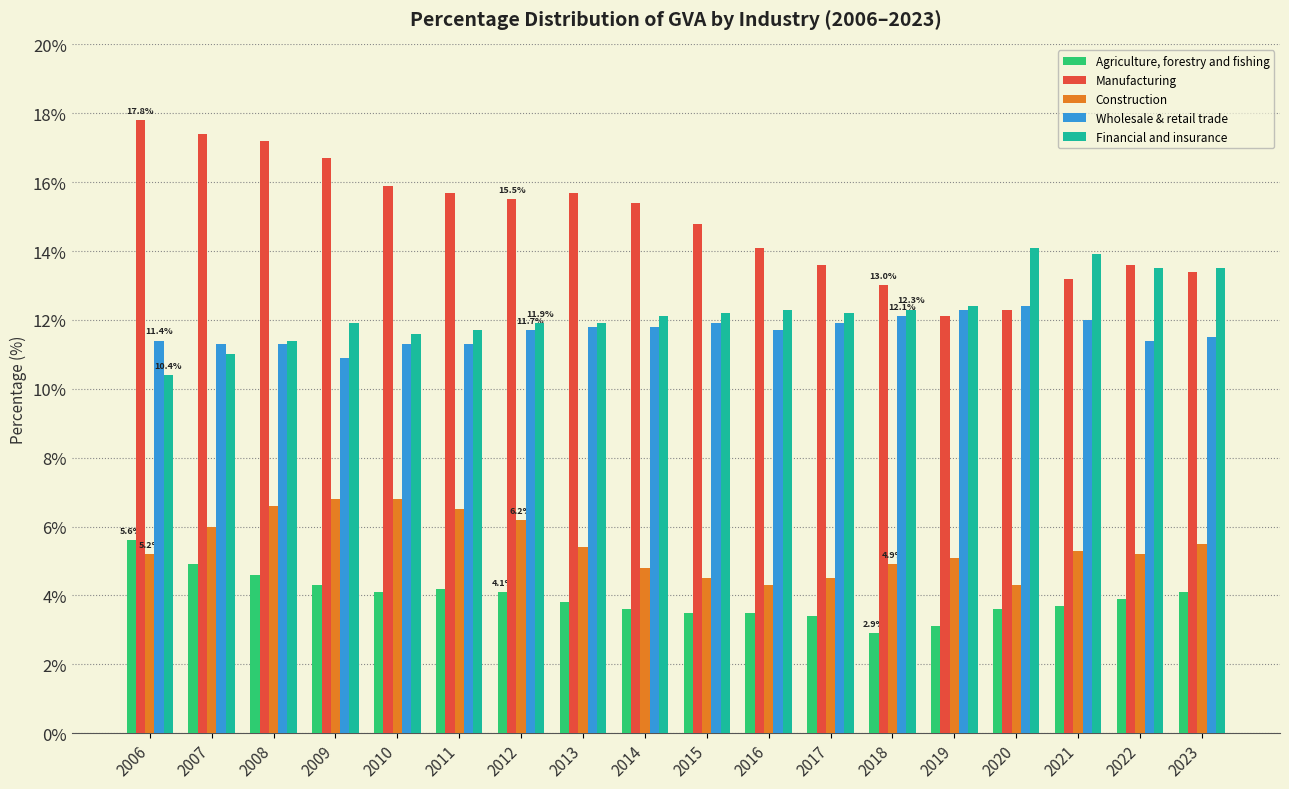

The value of Agriculture, forestry and fishing at 2009 is 6.0. True or false?

False